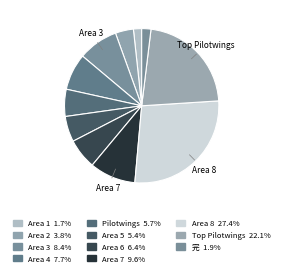

To the nearest percent, what is the difference between the largest and smallest slice percentages?

26%